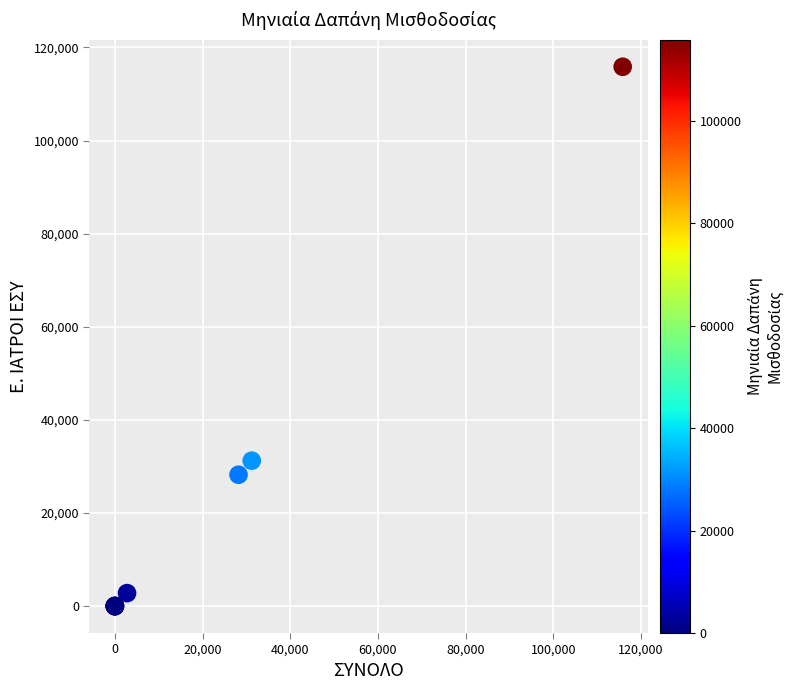

What Y value in the scatter plot is closest to 57927?

31230.1